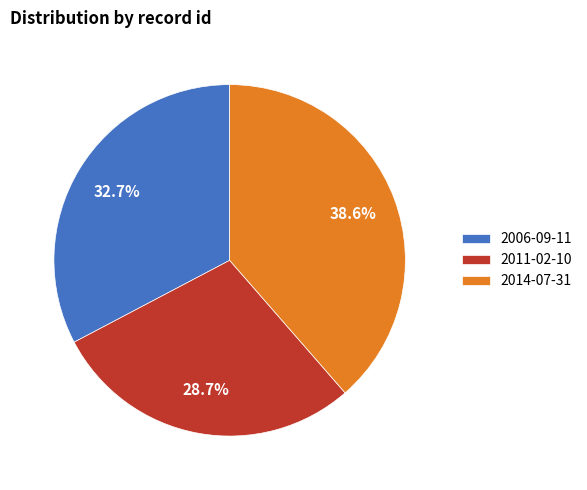

To the nearest percent, what is the average slice percentage?

33%